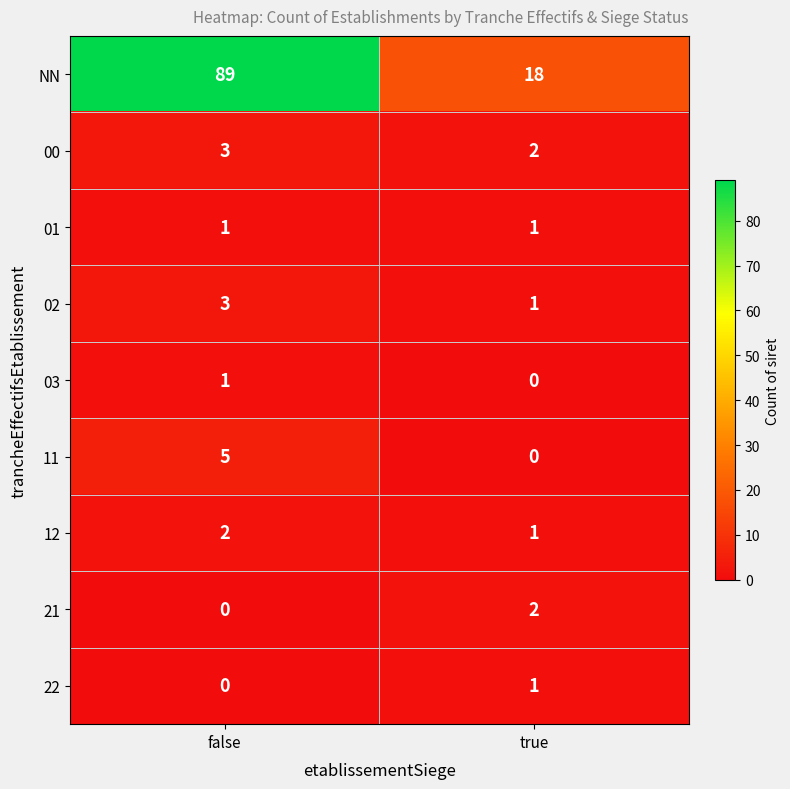

Is it true that NN equals 89 at false?

True